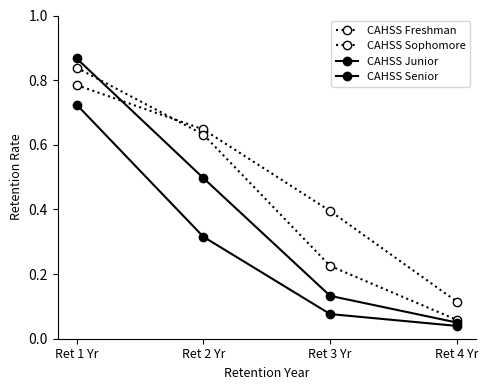

Does the chart have visible grid lines?

No